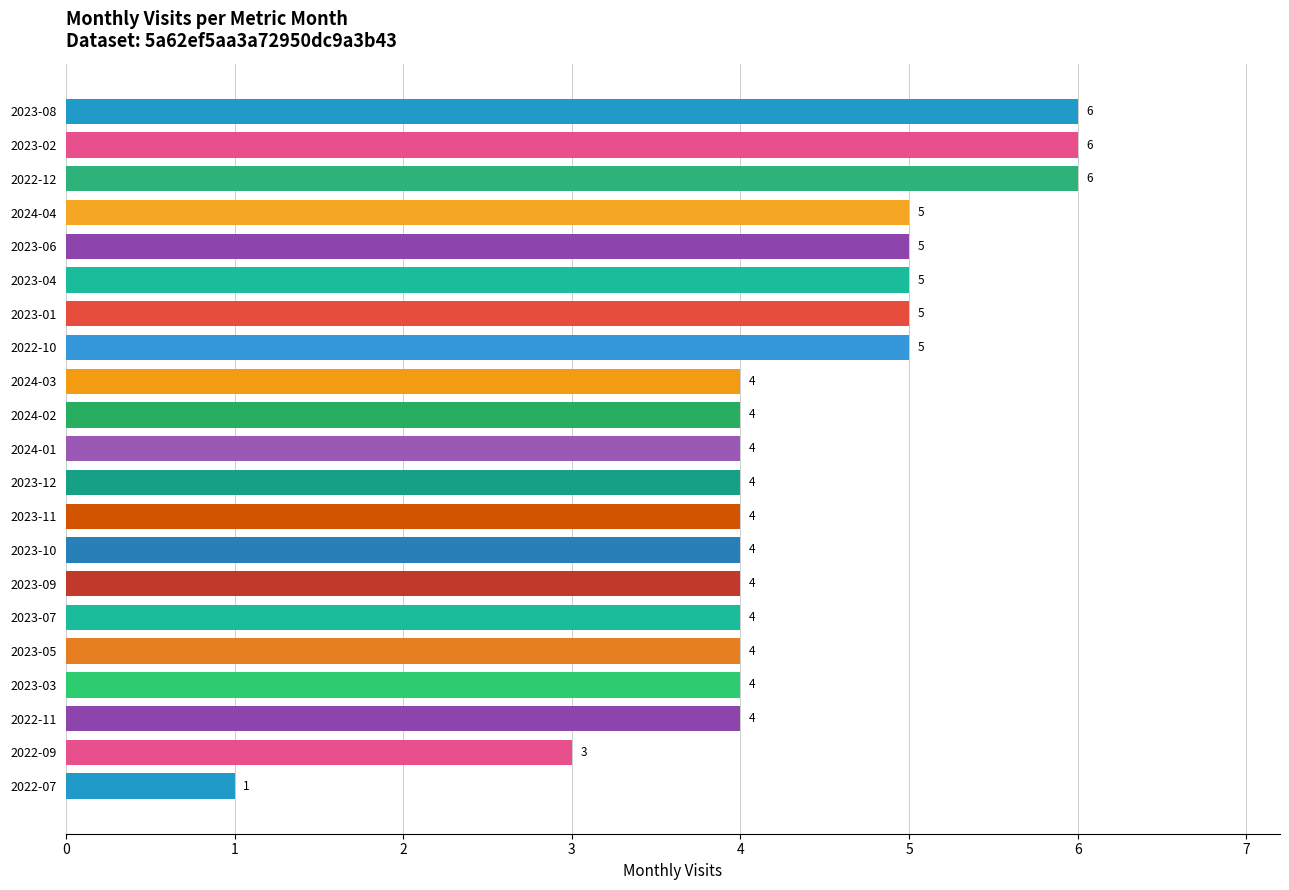

What is the difference between the maximum and minimum values?

5